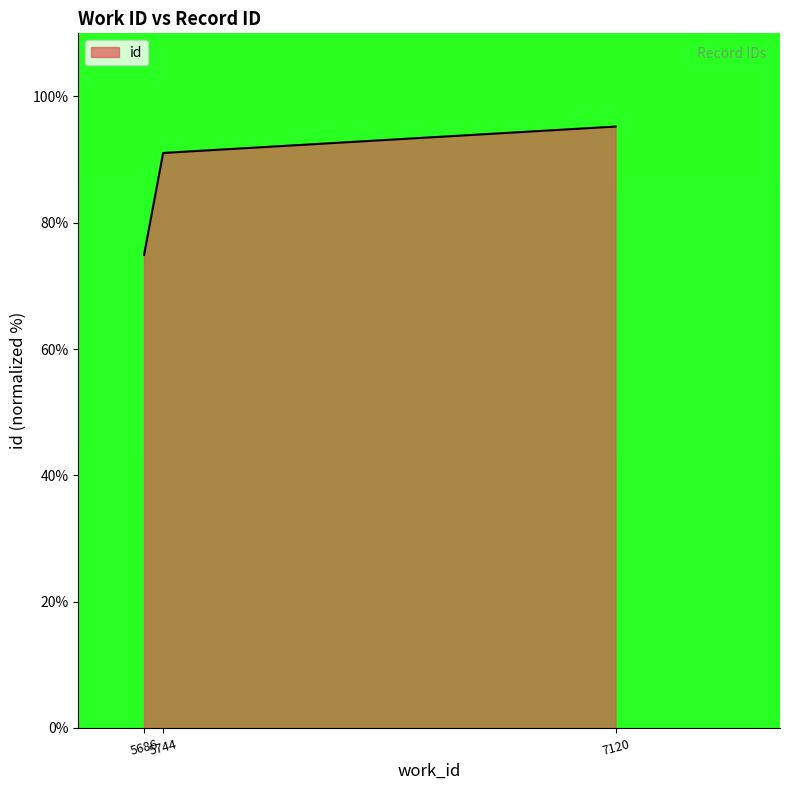

What is the change in value from 5686 to 5744?

+16.1